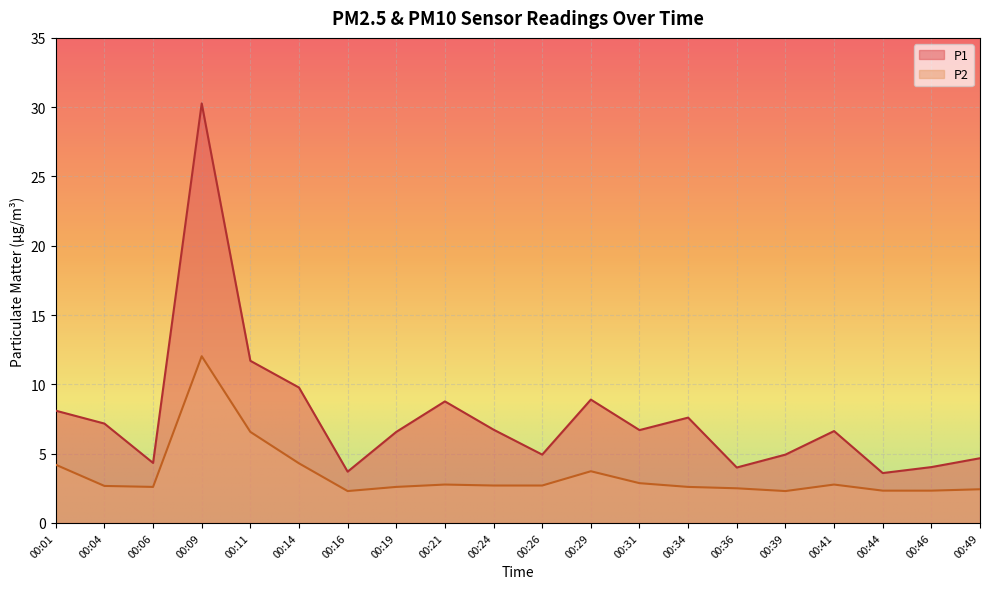

Where is the first local maximum for P1?

00:09